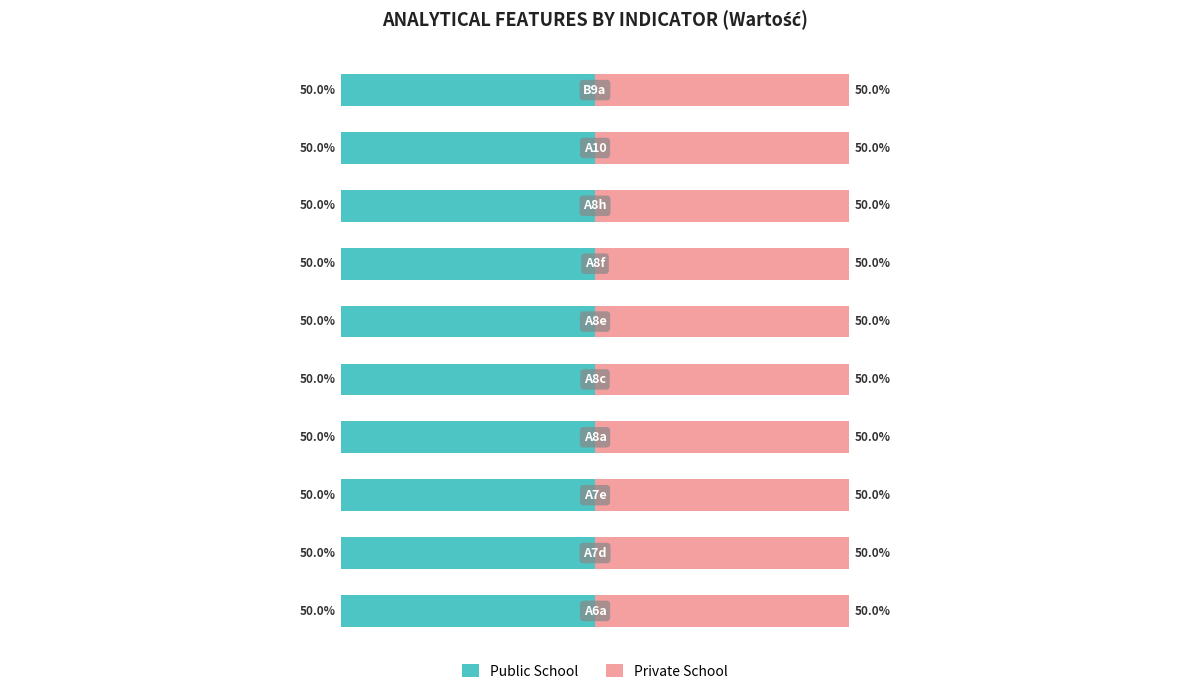

At which category does the chart reach its minimum across all series?

A8e